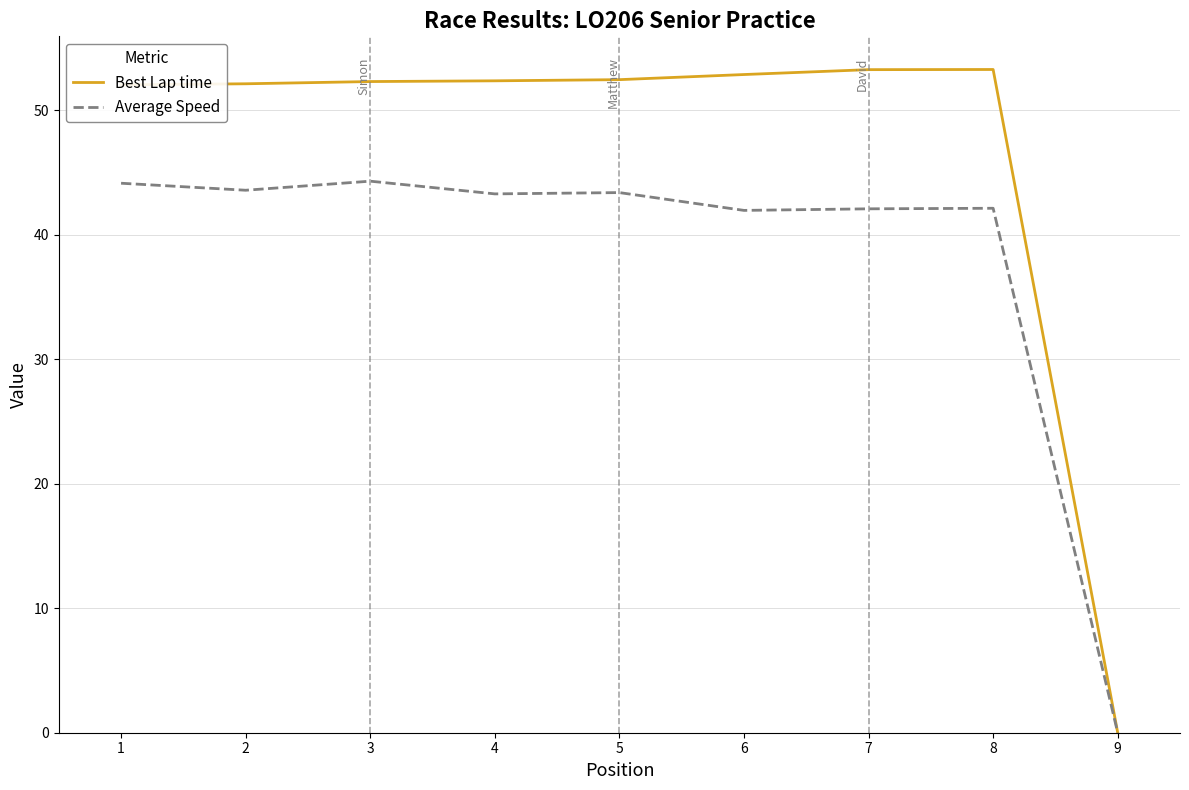

Which series has the largest total across all categories?

Best Lap time